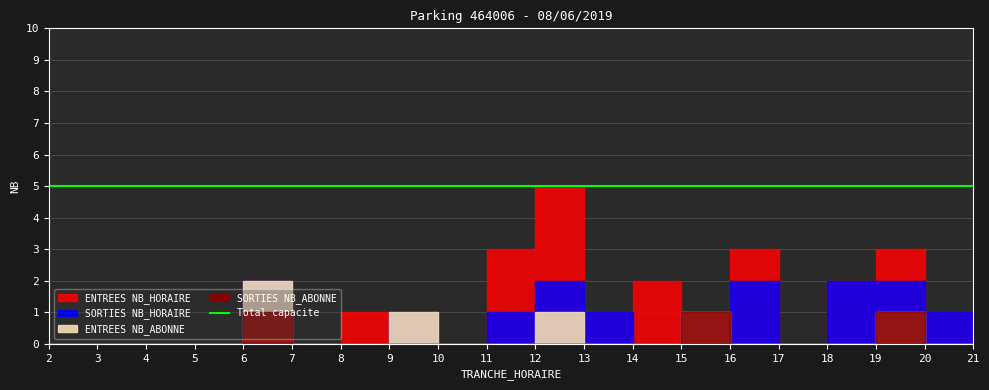

At which category does ENTREES NB_HORAIRE reach its first local peak?

8